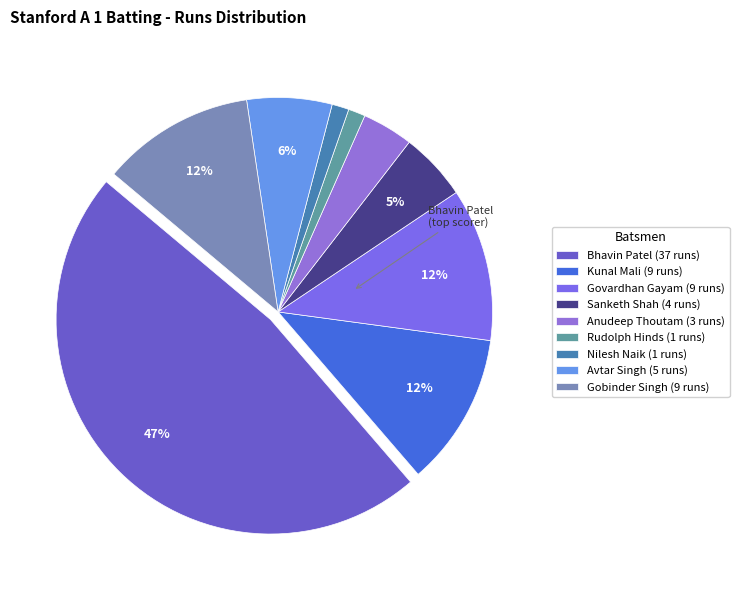

True or false: Gobinder Singh accounts for 12% of the total.

True